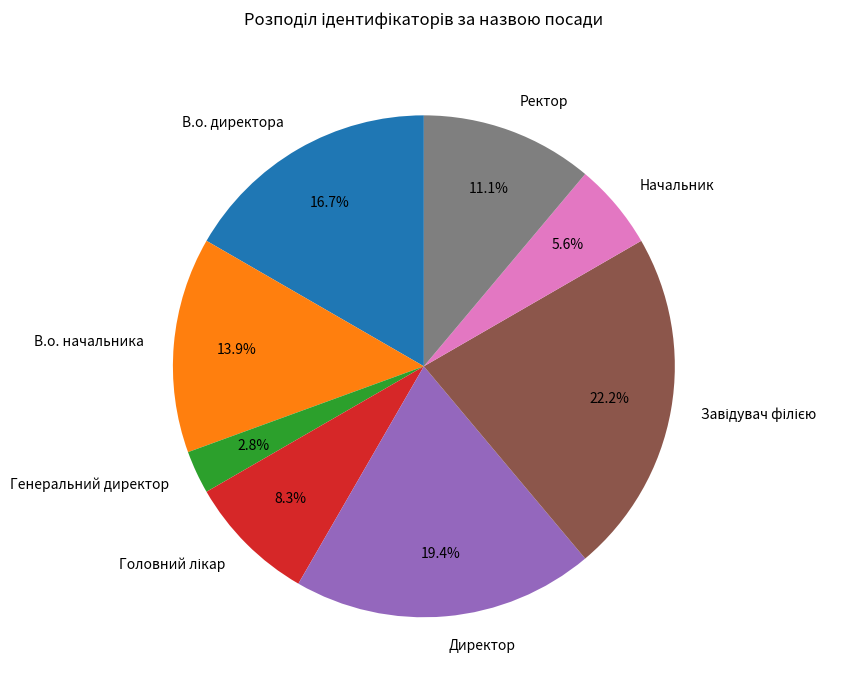

Which slice is the smallest?

Генеральний директор